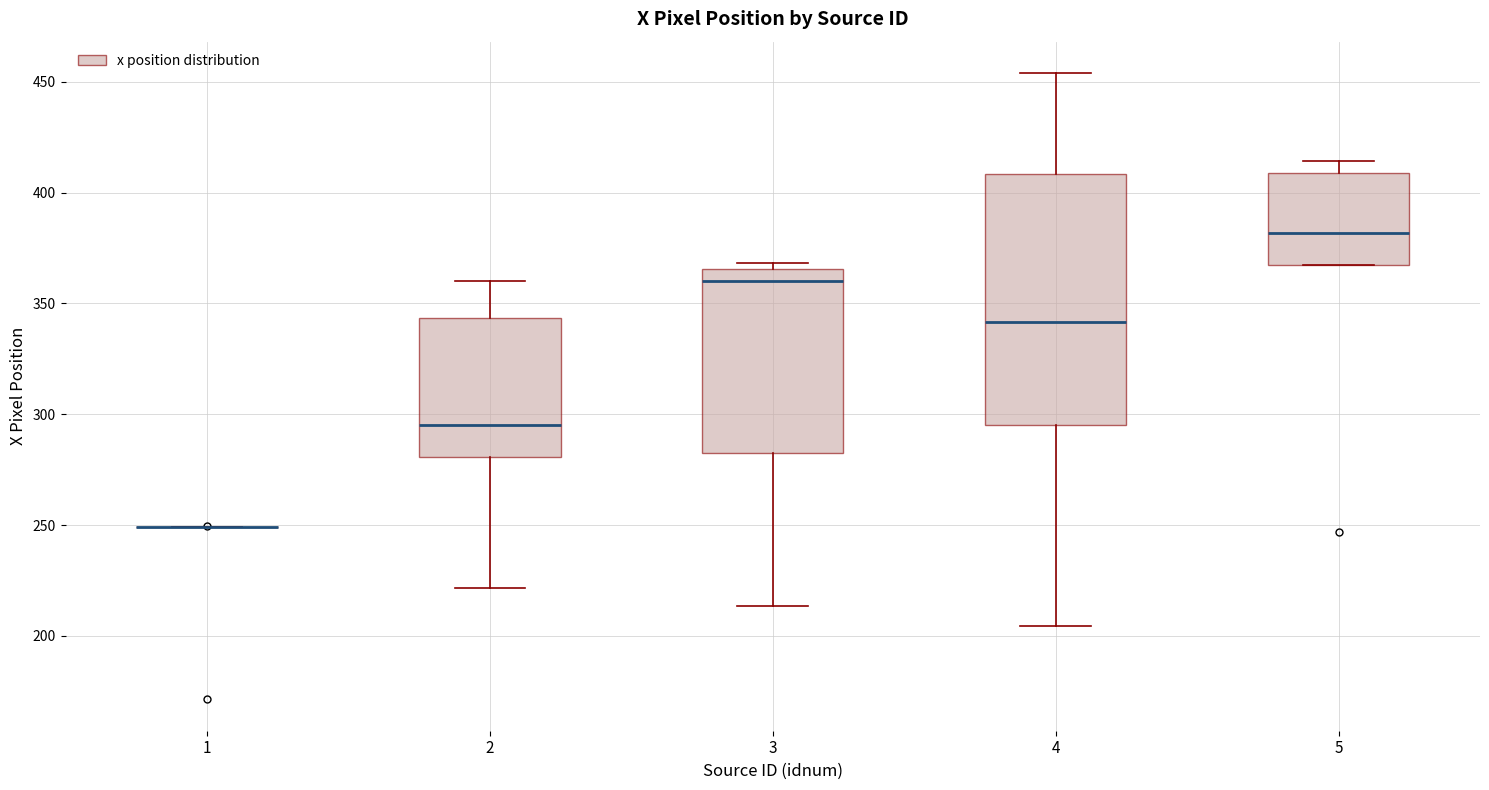

Reading left to right, transcribe this box plot: for each box, give where its median line is, the range the box spans, and where its two whiskers end, as read against the y-axis. The values are not printed on the chart, so give them approximately, as read against the axis.

1: box collapsed to a line at 250, whiskers 250 to 250
2: median 295, box 280 to 345, whiskers 220 to 360
3: median 360, box 280 to 365, whiskers 215 to 370
4: median 340, box 295 to 410, whiskers 205 to 455
5: median 380, box 365 to 410, whiskers 365 to 415